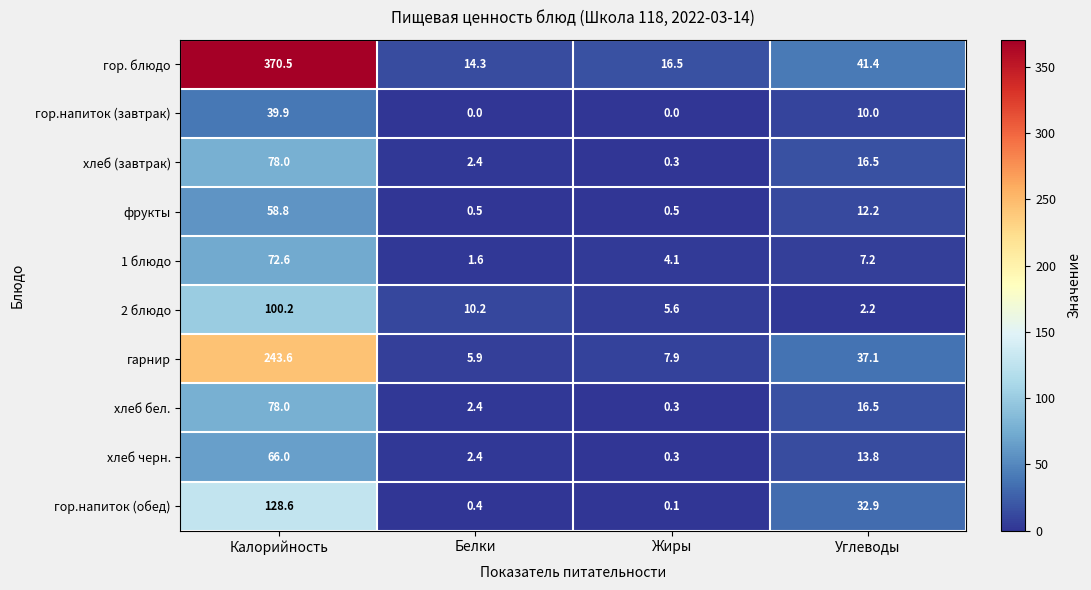

Between Жиры and Углеводы, which series saw the biggest shift?

гор.напиток (обед)